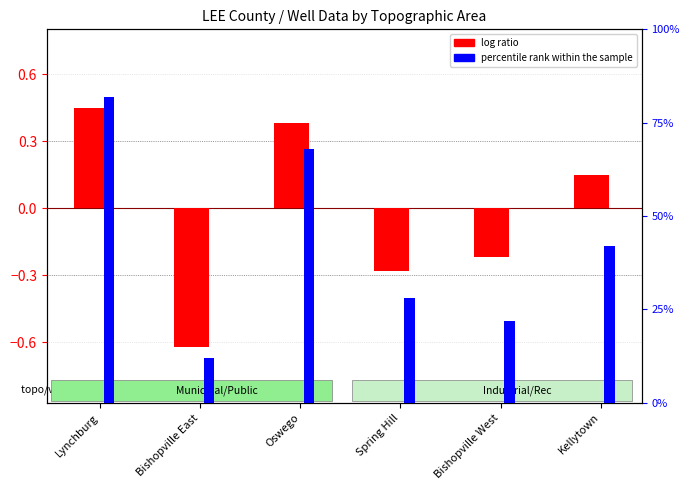

What is the spread (max minus min) of values at Lynchburg?

81.5